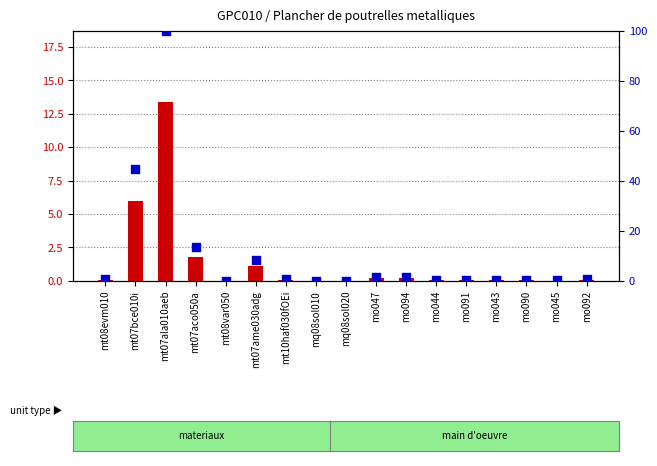

Which series has the largest total across all categories?

percentile rank within the sample